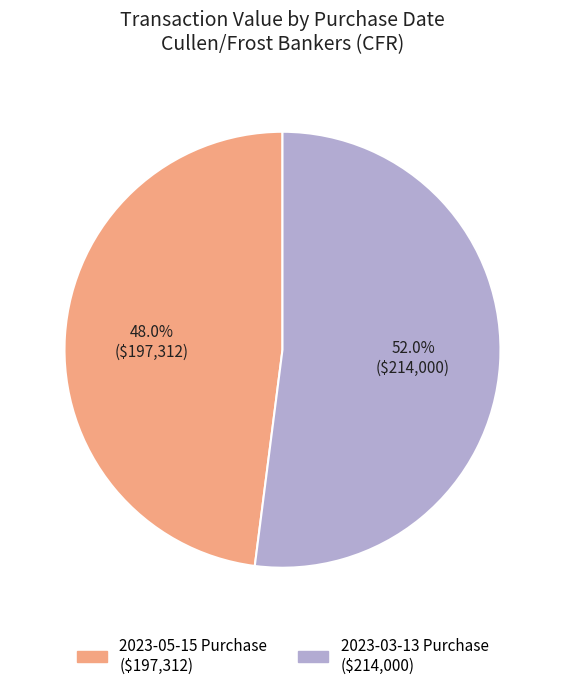

Does any single category account for the majority?

Yes